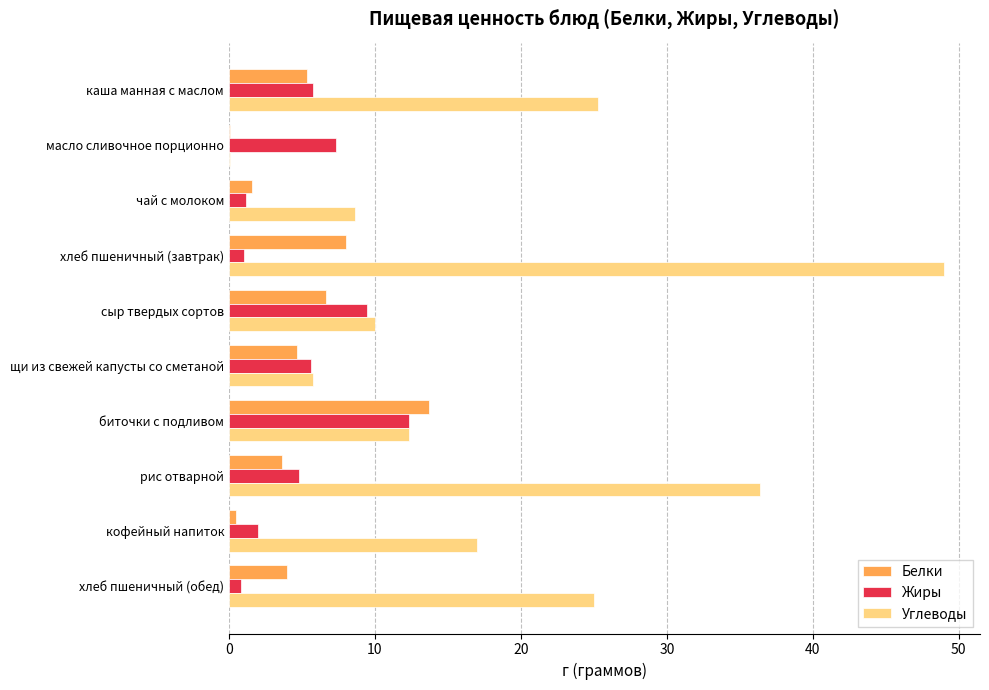

How many data points does each series have?

10